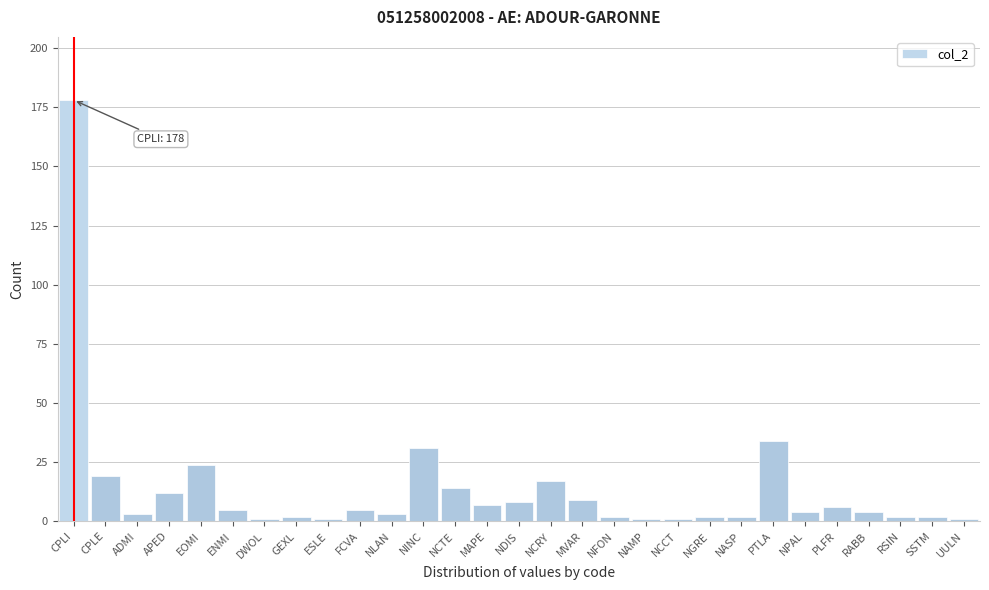

Reading left to right, what are all the values shown in this chart?

178	19	3	12	24	5	1	2	1	5	3	31	14	7	8	17	9	2	1	1	2	2	34	4	6	4	2	2	1